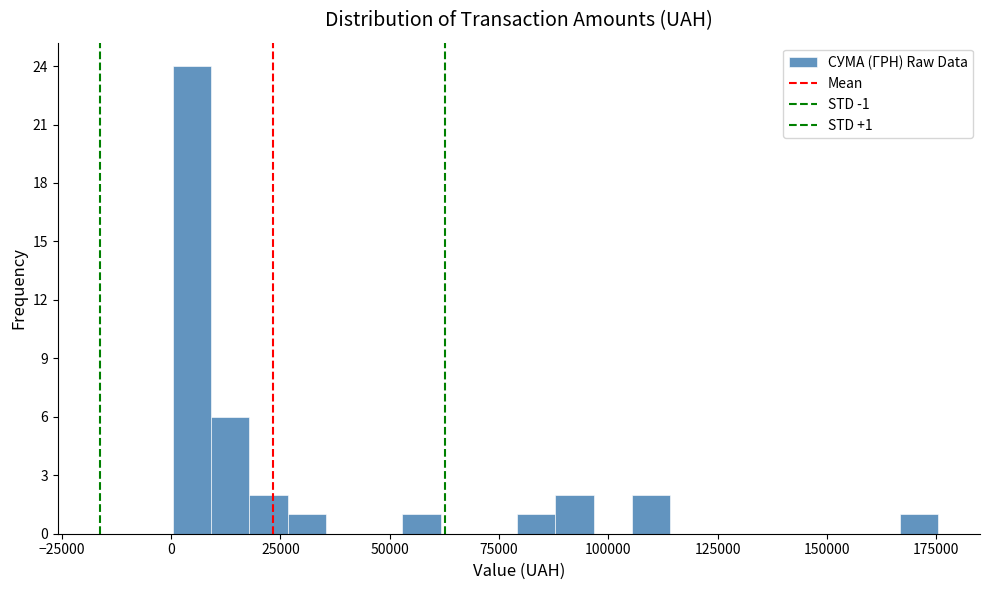

Around what value on the x-axis is the tallest bar? Give the approximate position of its centre, as read against the axis.

5000